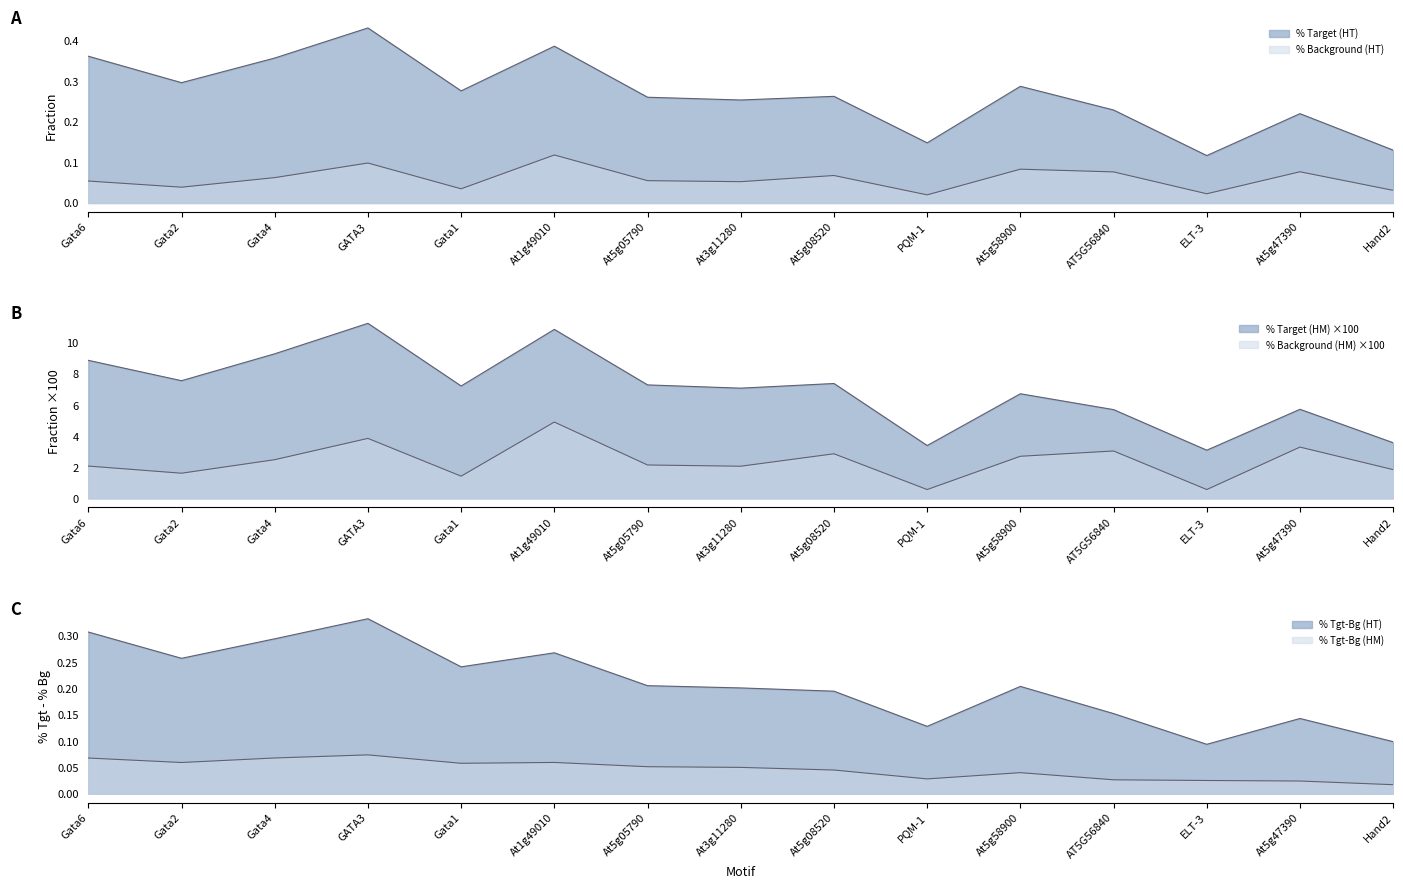

Which series has the largest range (max minus min)?

% Target (HM)